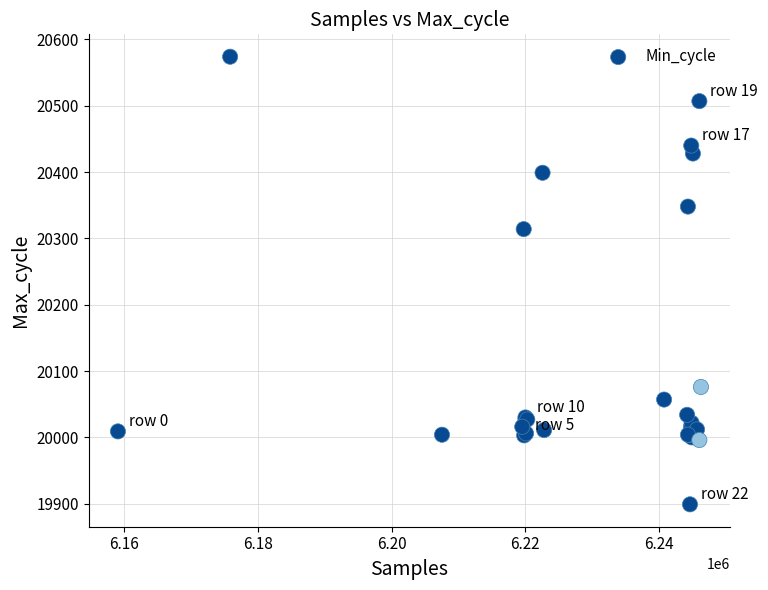

What Y value in the scatter plot is closest to 20236?

20314